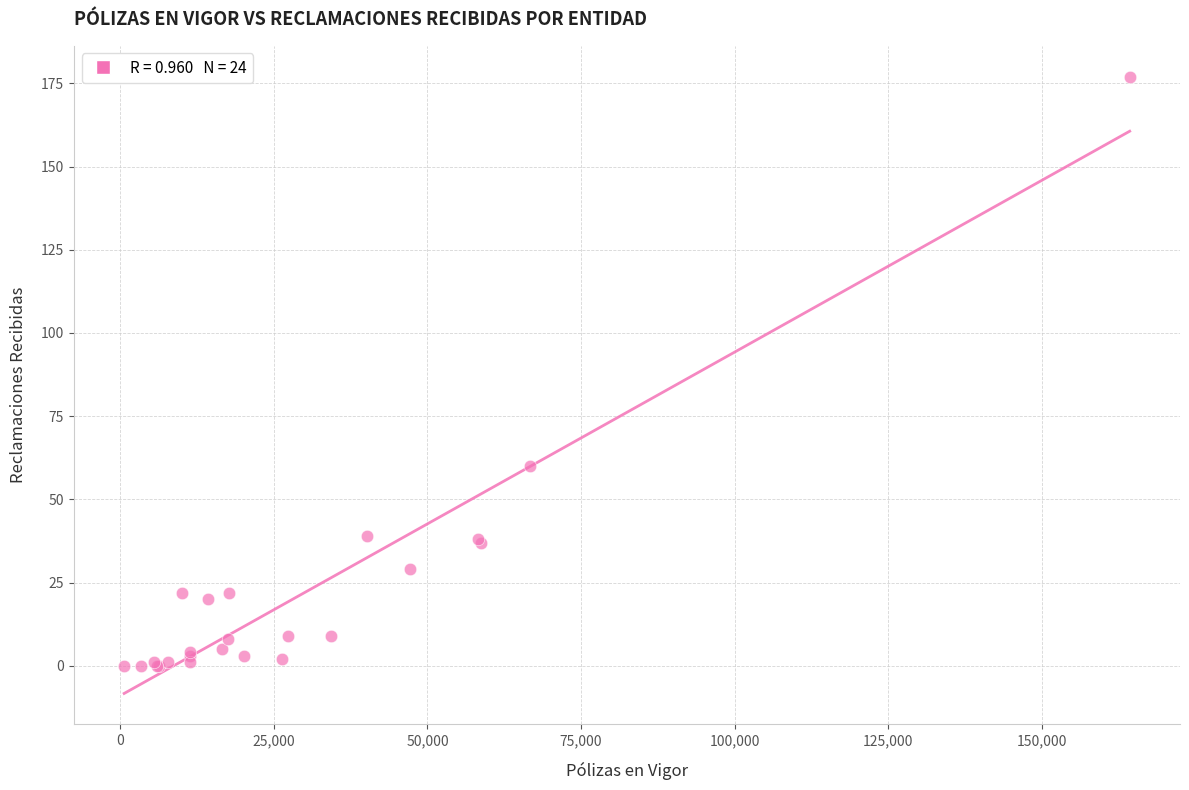

What Y value in the scatter plot is closest to 88?

60